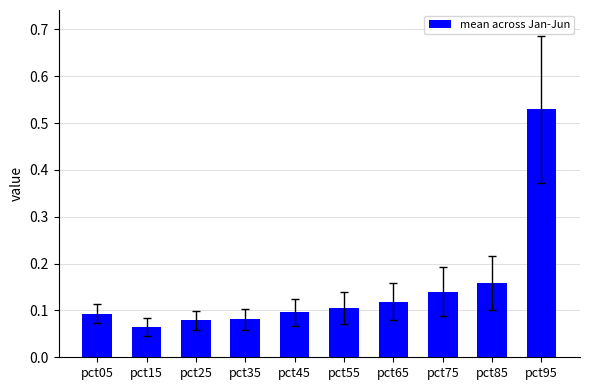

At which category does the chart reach its peak across all series?

pct95